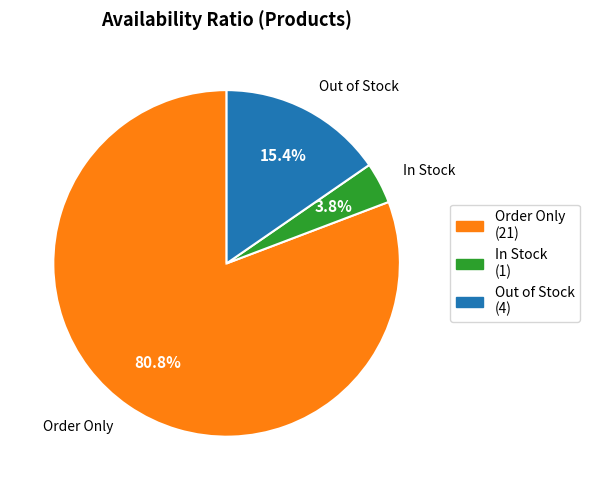

Count the number of slices in the pie.

3